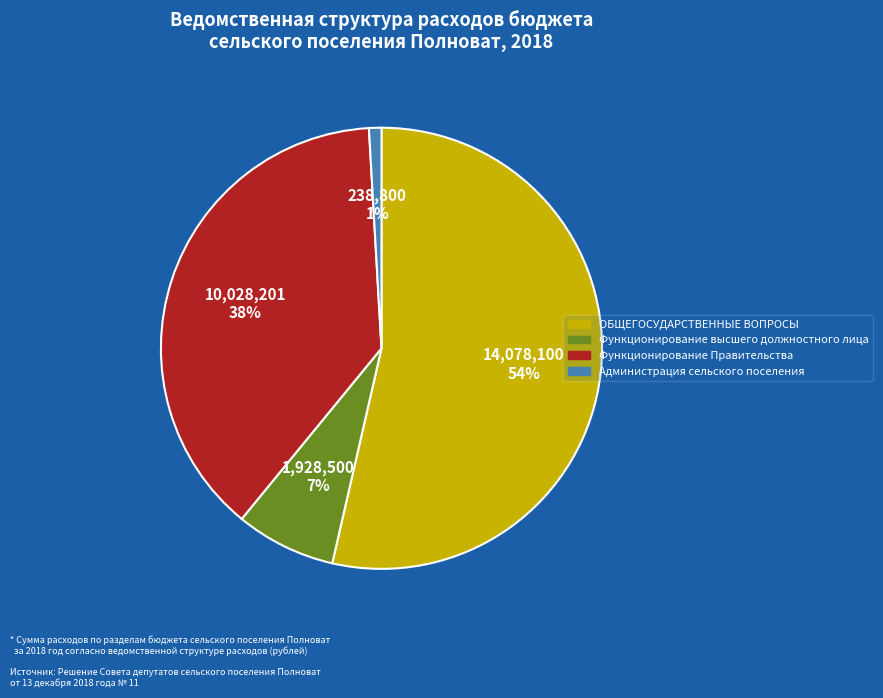

To the nearest percent, what is the difference between the Администрация сельского поселения and ОБЩЕГОСУДАРСТВЕННЫЕ ВОПРОСЫ slice percentages?

53%